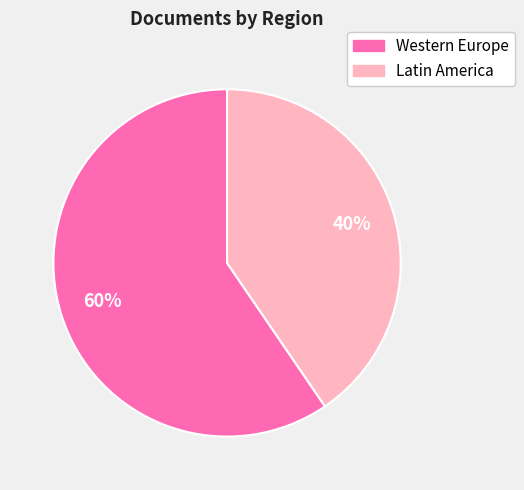

To the nearest percent, what is the average slice percentage?

50%